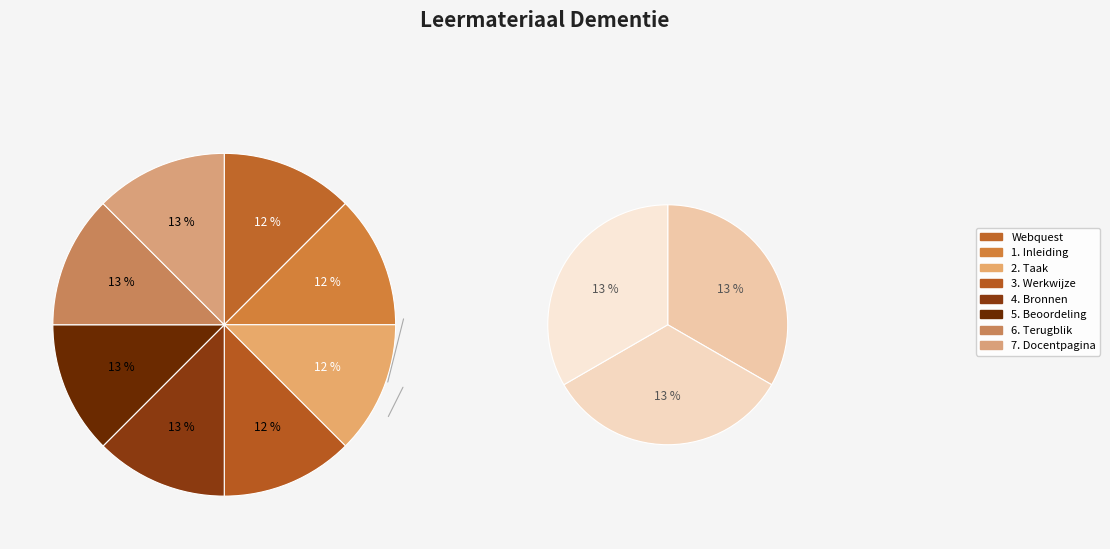

What is the smallest slice in the pie chart?

Webquest